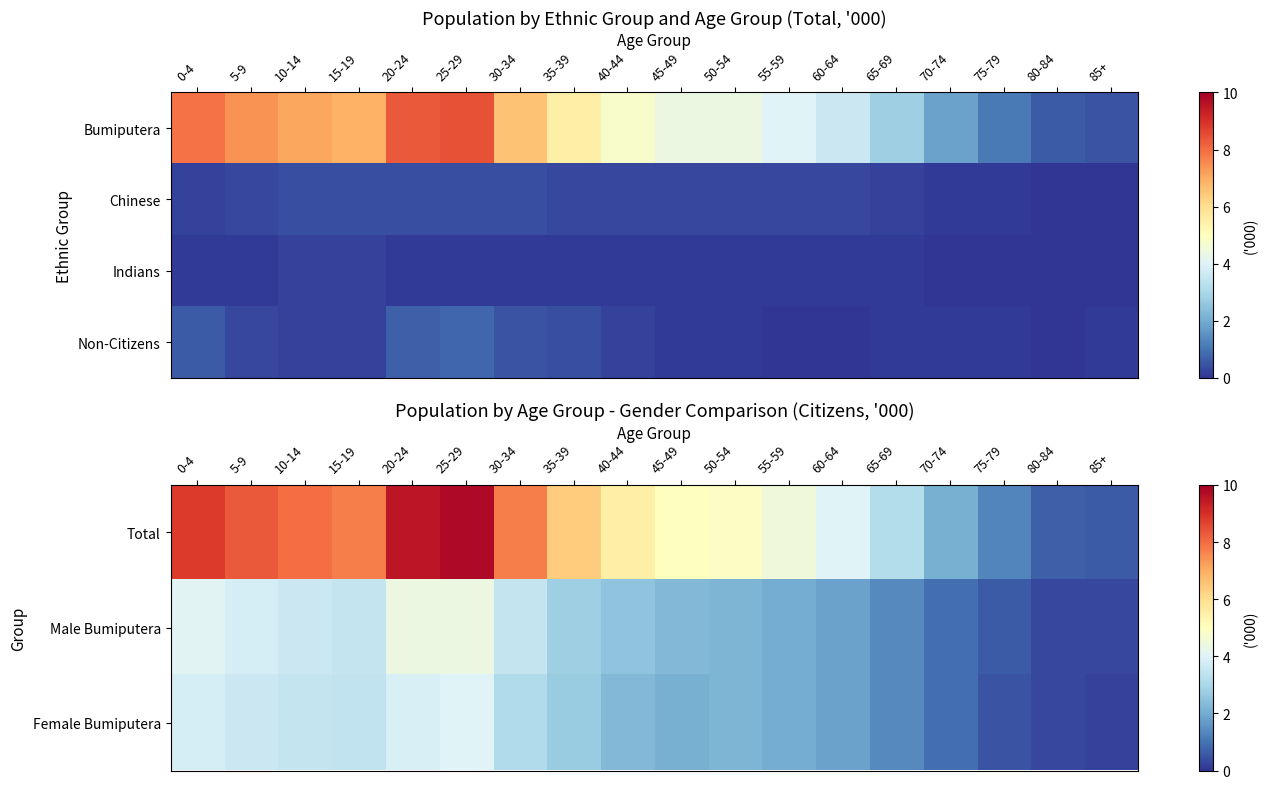

What is the difference between the highest and lowest values at 15-19?

7.5